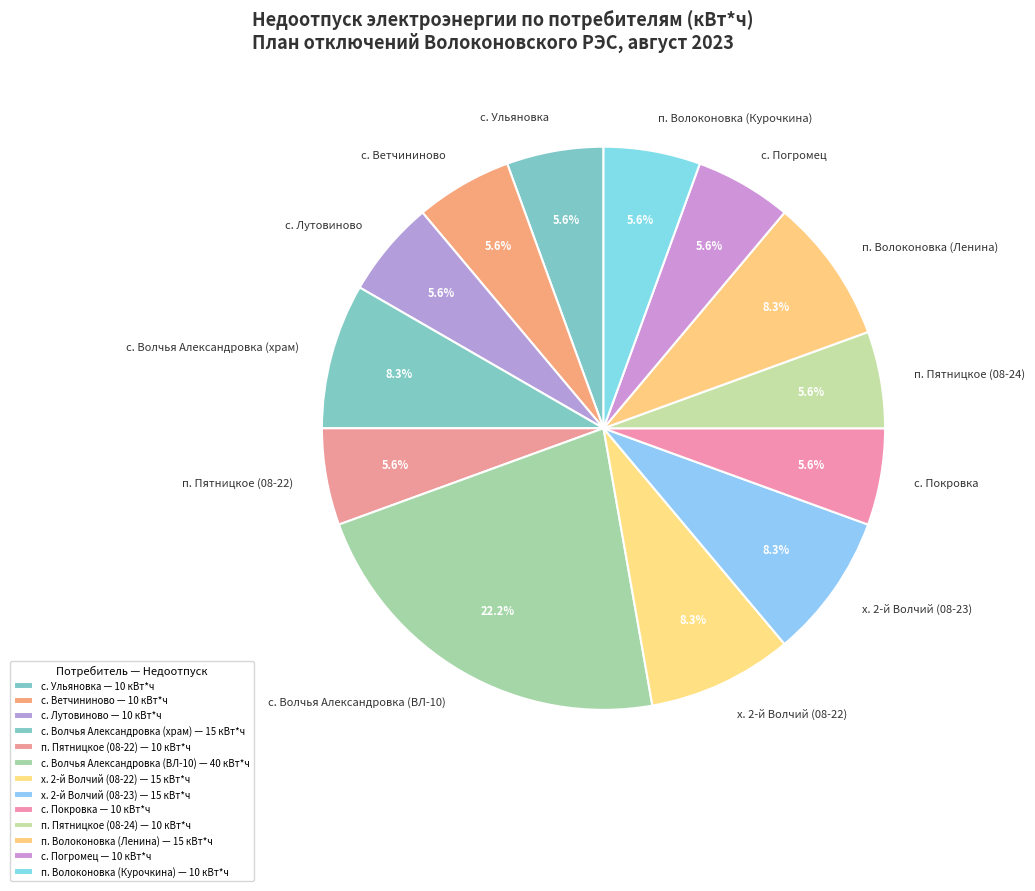

Is the sum of с. Ульяновка and х. 2-й Волчий (08-22) greater than half?

No